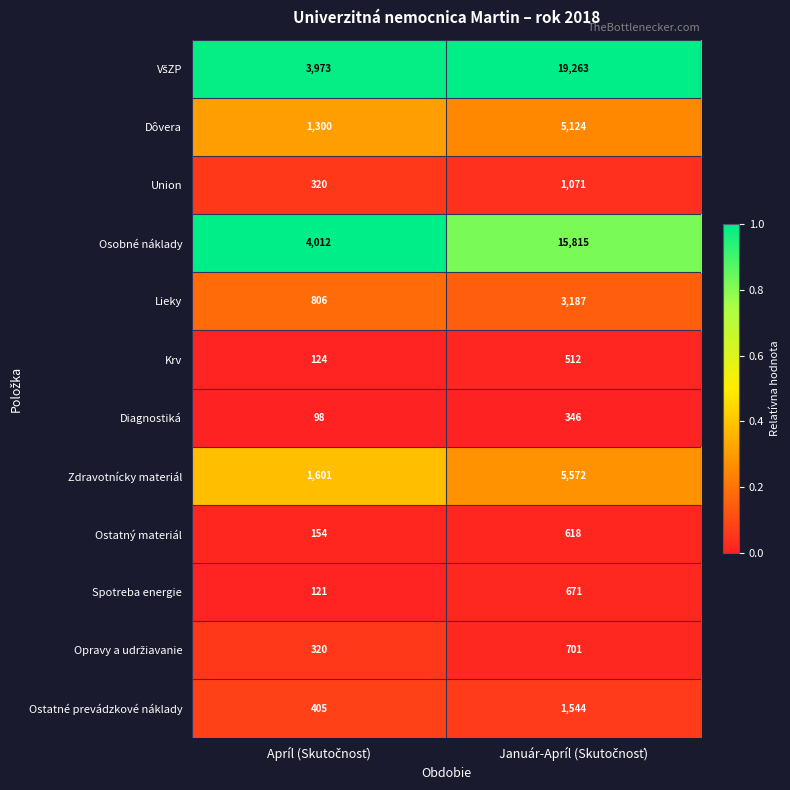

What is the maximum value shown in the chart?

19263